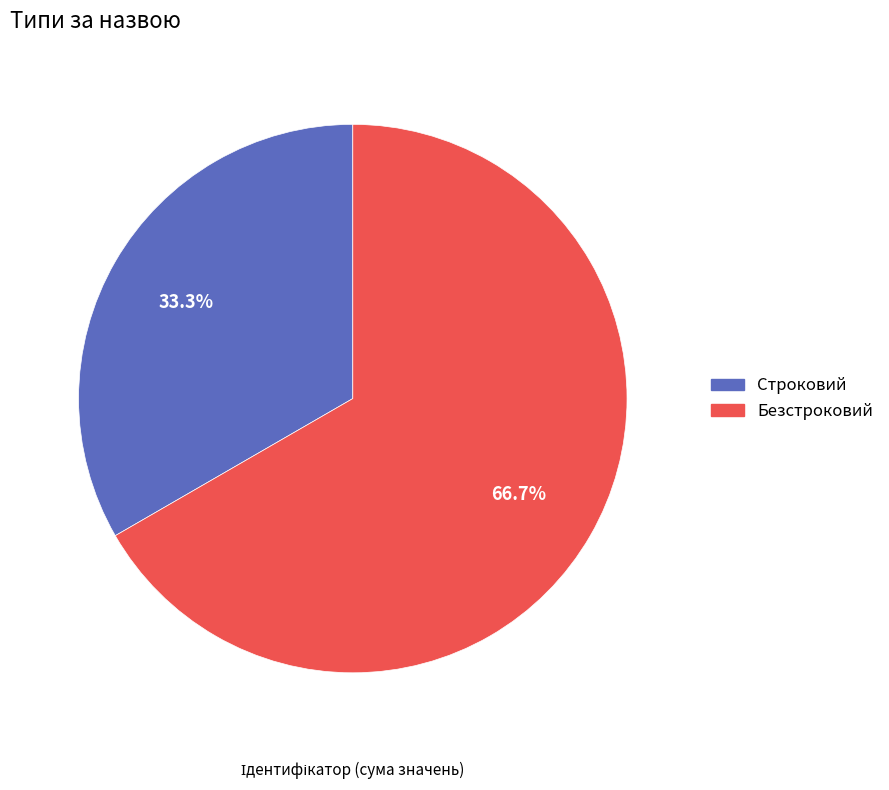

Is there any slice that represents more than half of the pie?

Yes